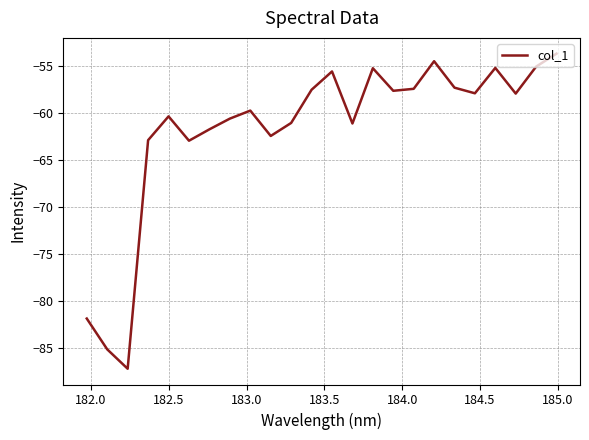

What is the smallest value displayed?

-87.3